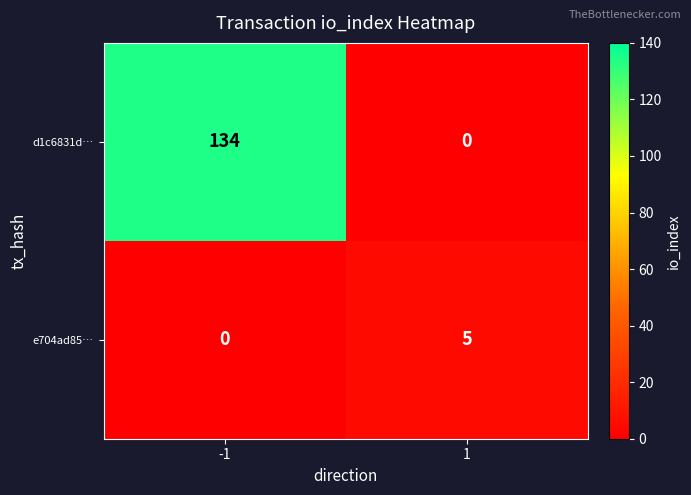

What is the difference between the d1c6831d… values at -1 and 1?

134